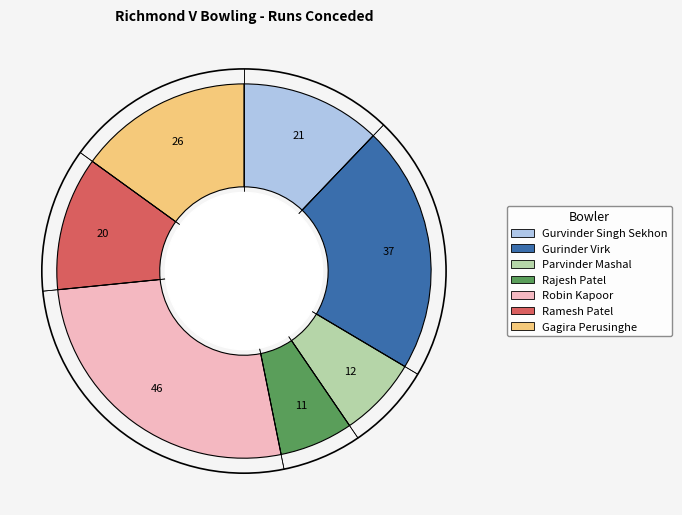

Does Ramesh Patel represent more than half of the total?

No